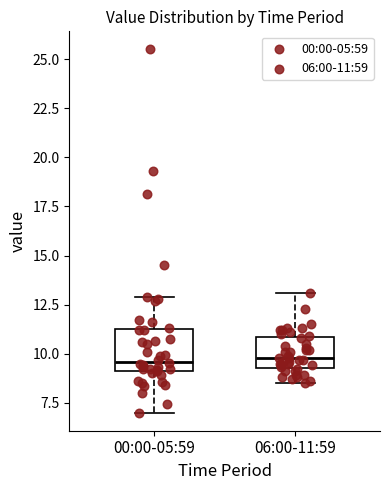

Reading left to right, read every box against the y-axis: the position of its median line, the range the box covers, and the ends of its whiskers. The values are not printed on the chart, so give them approximately, as read against the axis.

00:00-05:59: median 9.5, box 9.0 to 11.0, whiskers 7.0 to 13.0
06:00-11:59: median 10.0, box 9.5 to 11.0, whiskers 8.5 to 13.0